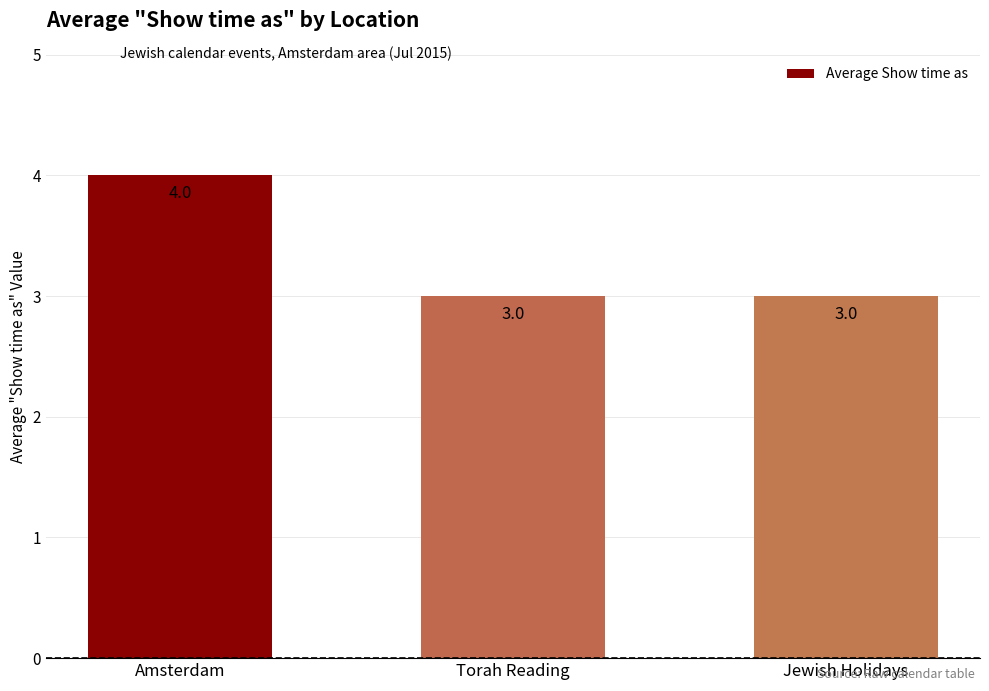

Reading left to right, extract all data points from this chart.

4	3	3